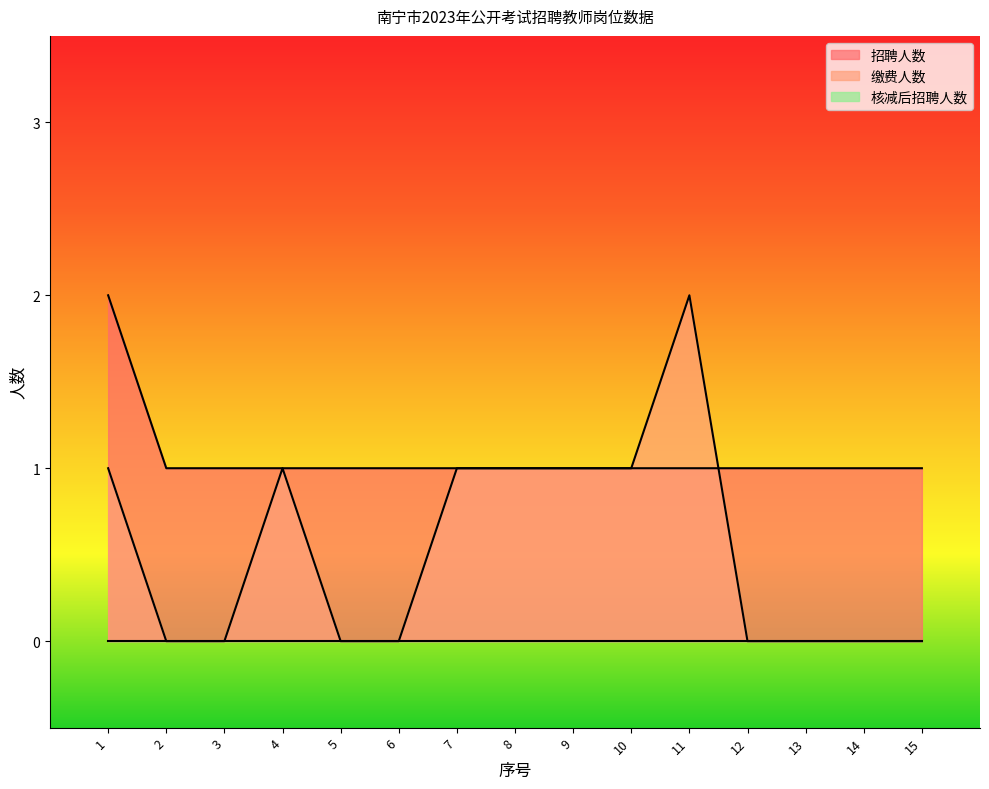

Where is 缴费人数 nearest to the value 1?

1